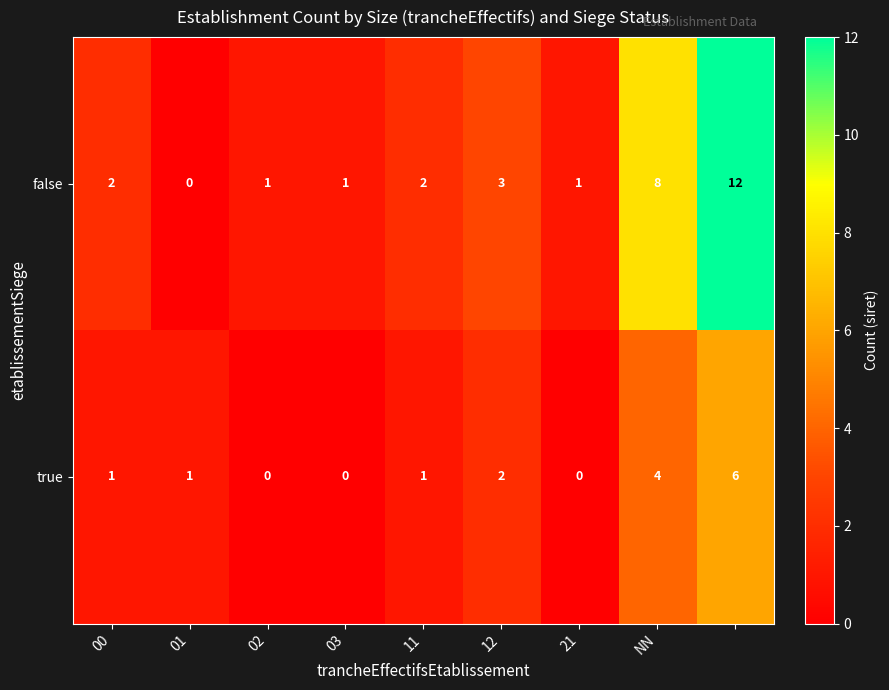

Which series has the largest range (max minus min)?

false